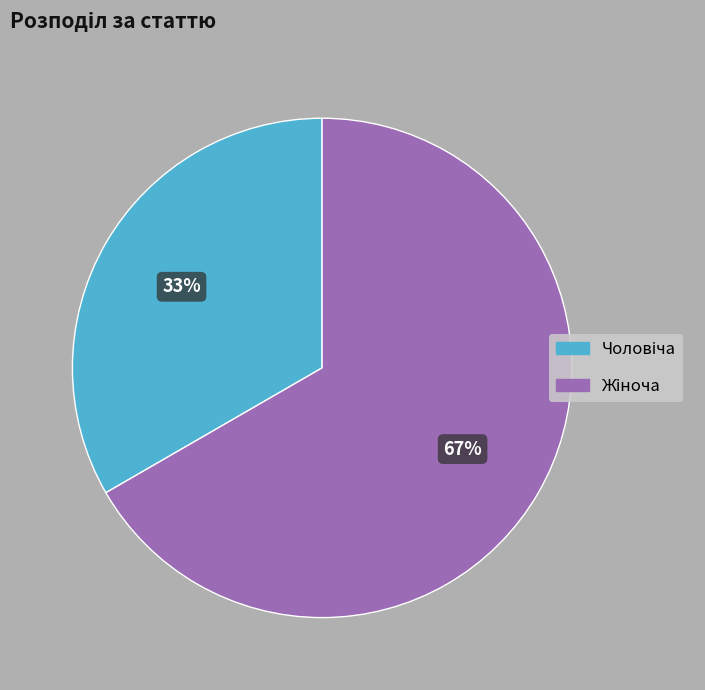

Is there any slice that represents more than half of the pie?

Yes